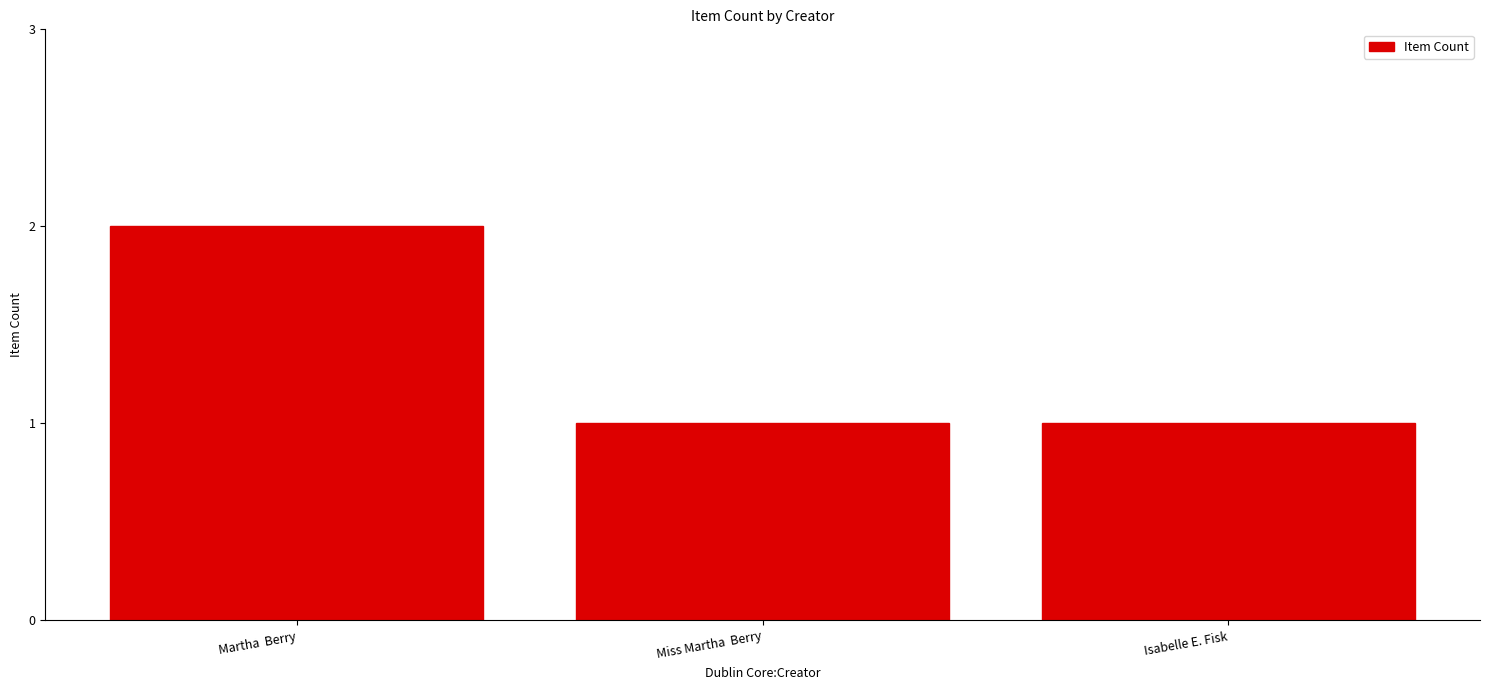

What is the change in value from Martha  Berry to Miss Martha  Berry?

-1